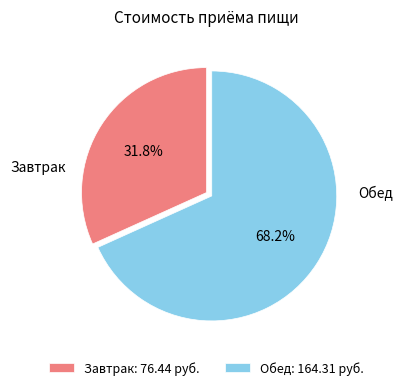

Is it true that Завтрак is 32% of the pie?

True